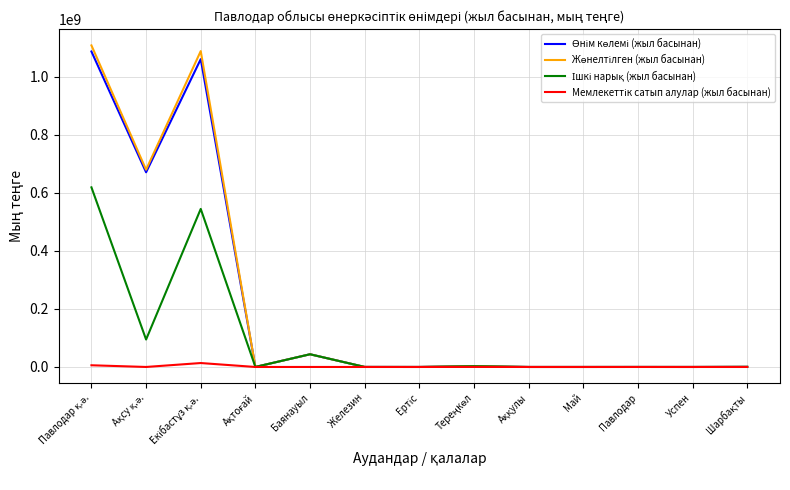

What is the greatest value displayed?

1107652423